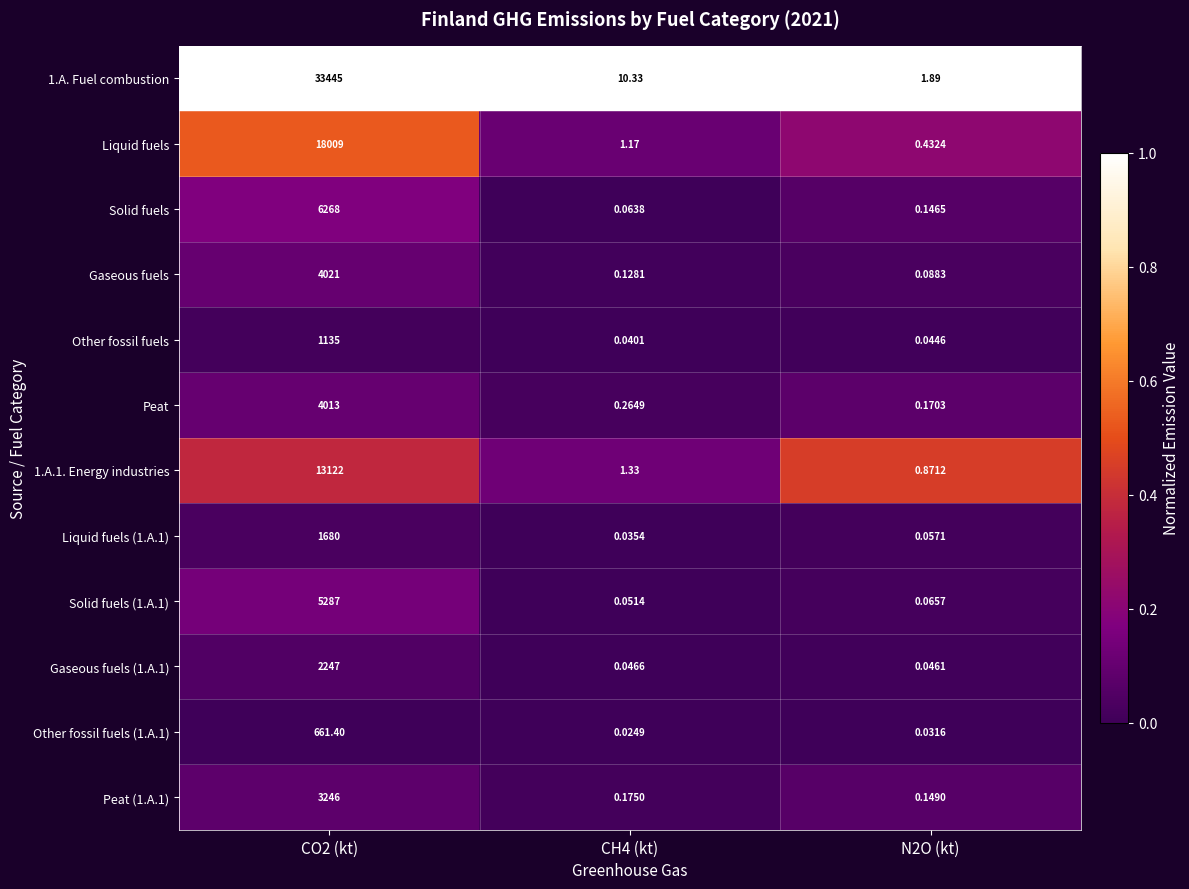

Is the value of Liquid fuels (1.A.1) at CH4 (kt) greater than the value of Liquid fuels at N2O (kt)?

No